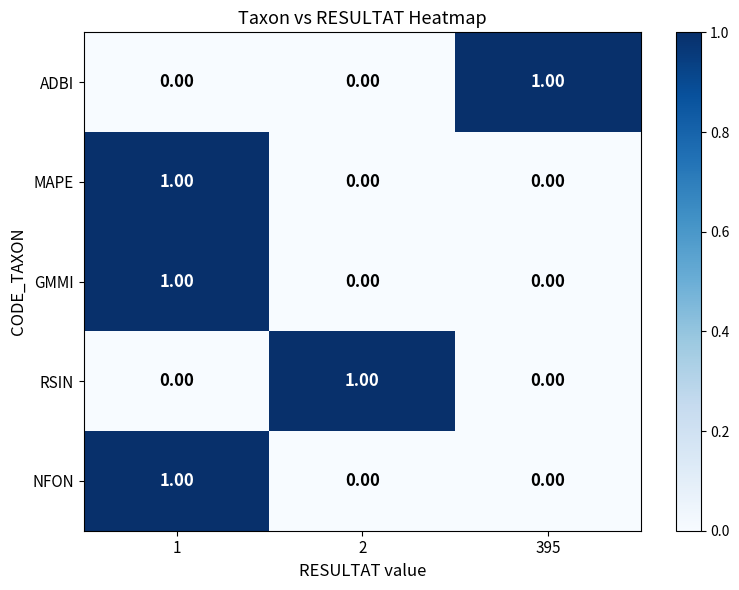

What is the greatest value displayed?

1